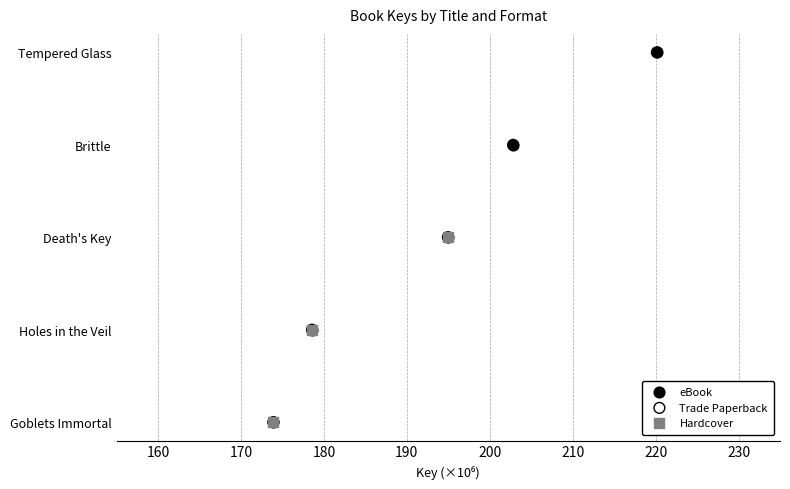

Which series contains the highest Y value?

eBook